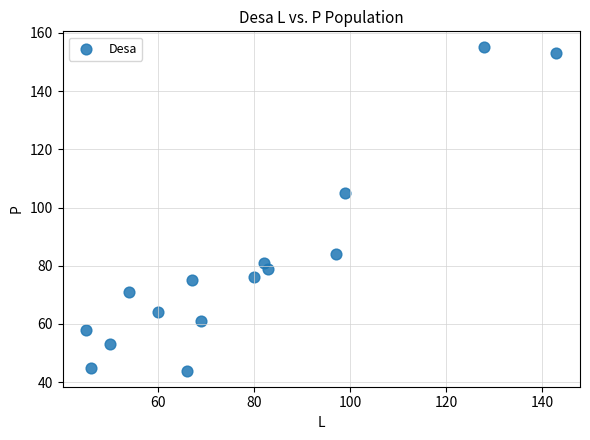

What Y value in the scatter plot is closest to 99?

105